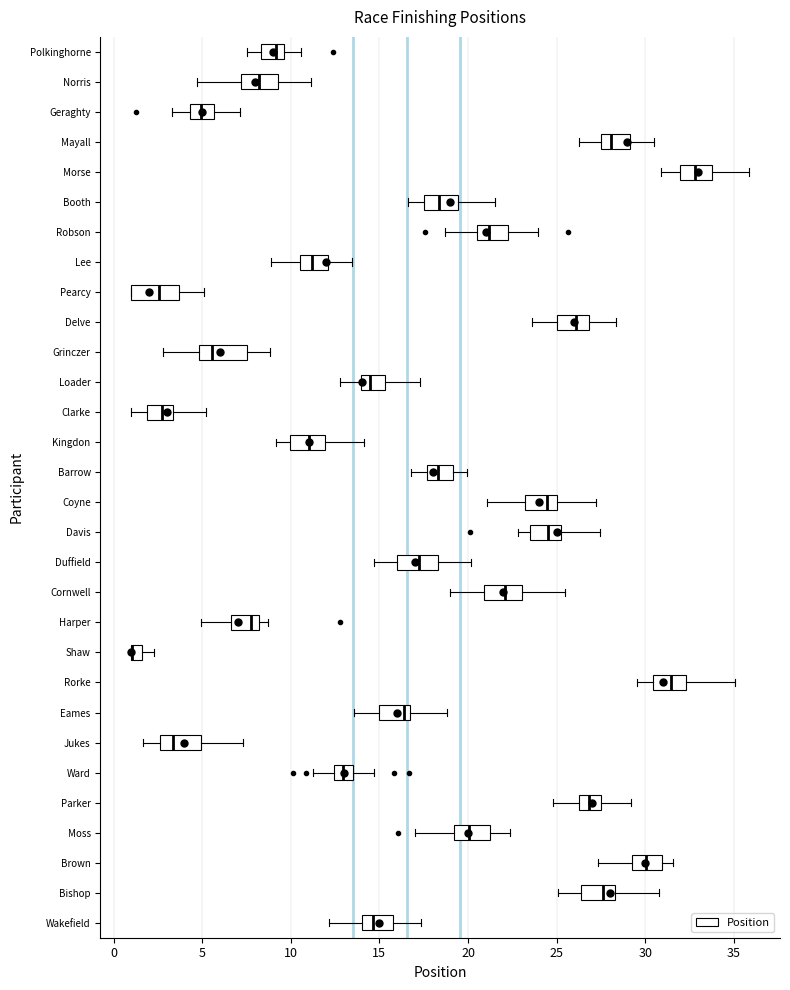

Where does the right whisker of the box for Geraghty end on the x-axis? The values are not printed on the chart, so give them approximately, as read against the axis.

7.0